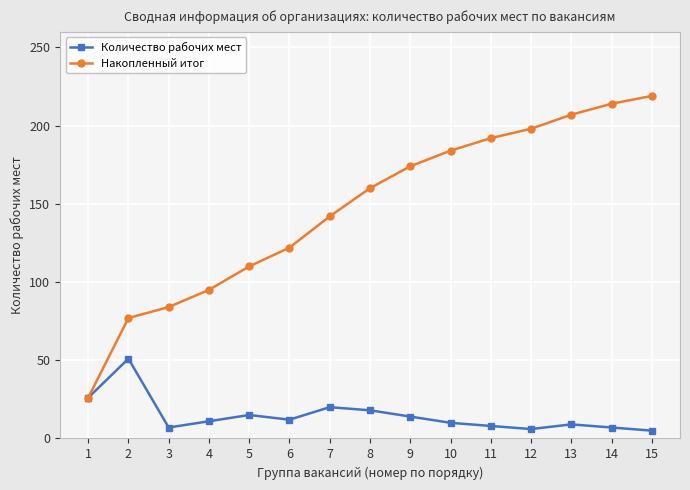

At which category does the chart reach its peak across all series?

15